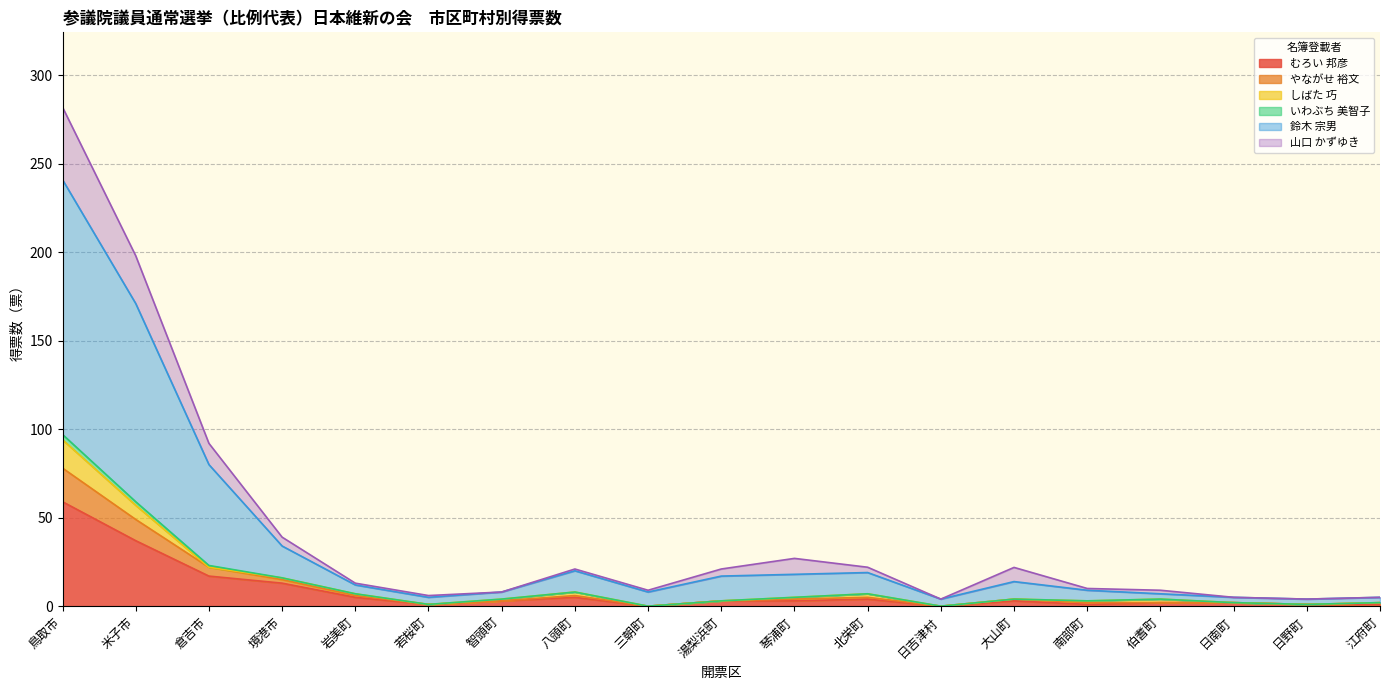

Between 境港市 and 若桜町, which series saw the biggest shift?

鈴木 宗男